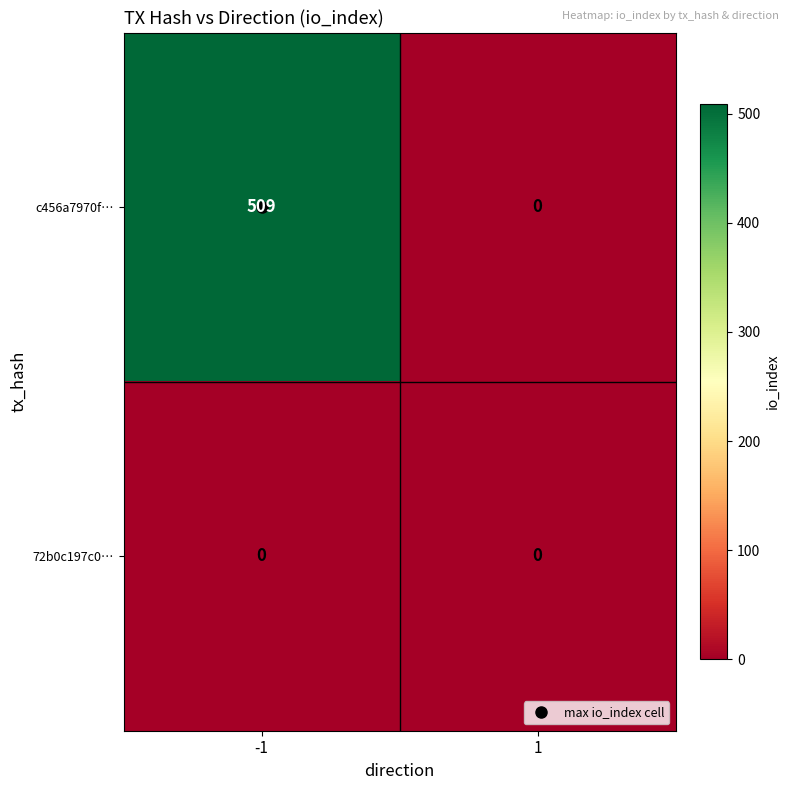

What is the maximum value shown in the chart?

509